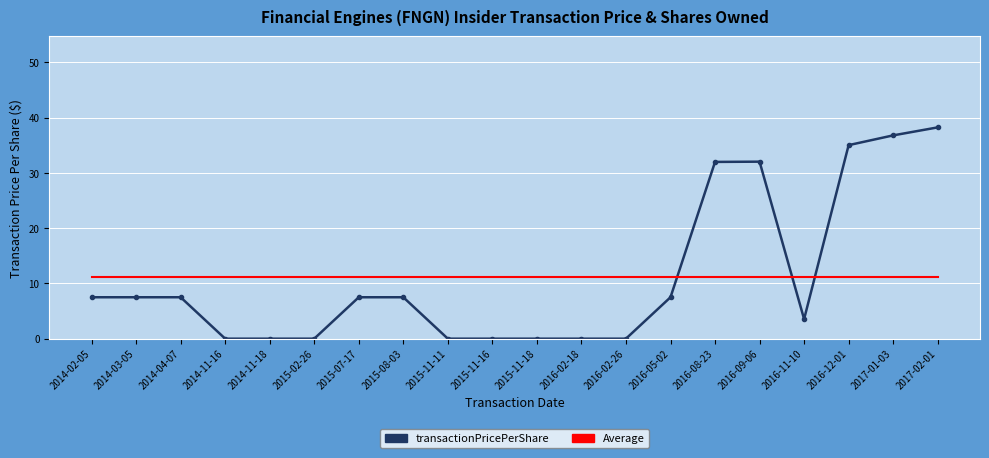

Which series has the widest spread of values?

transactionPricePerShare